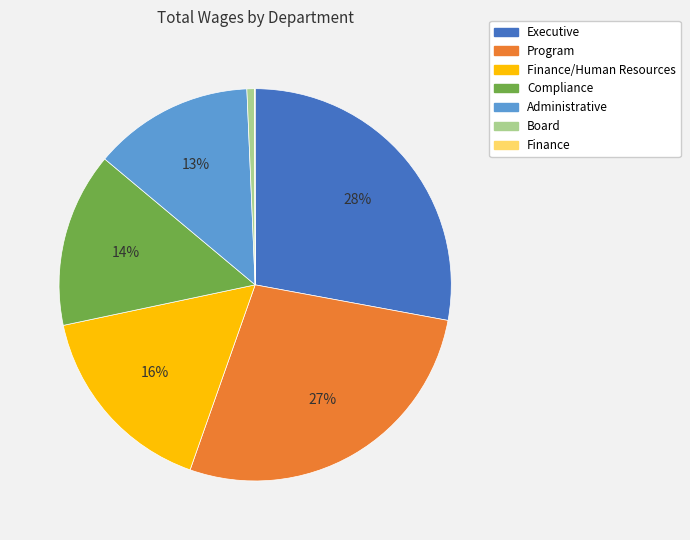

Does any single category account for the majority?

No